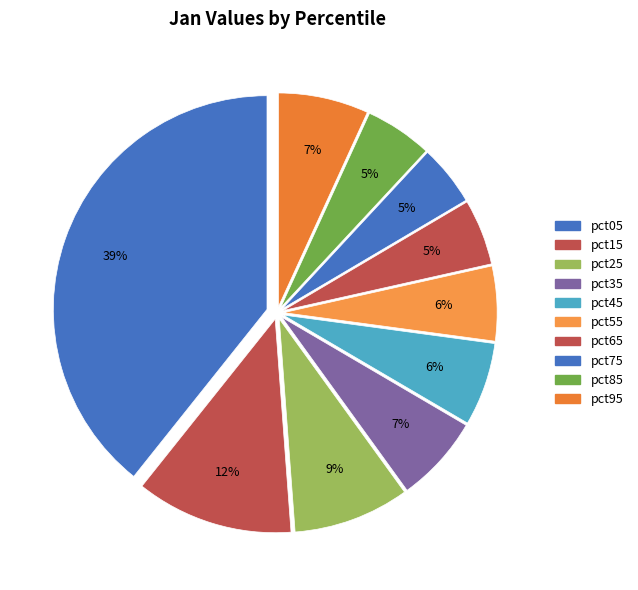

Is there a majority slice in this chart?

No